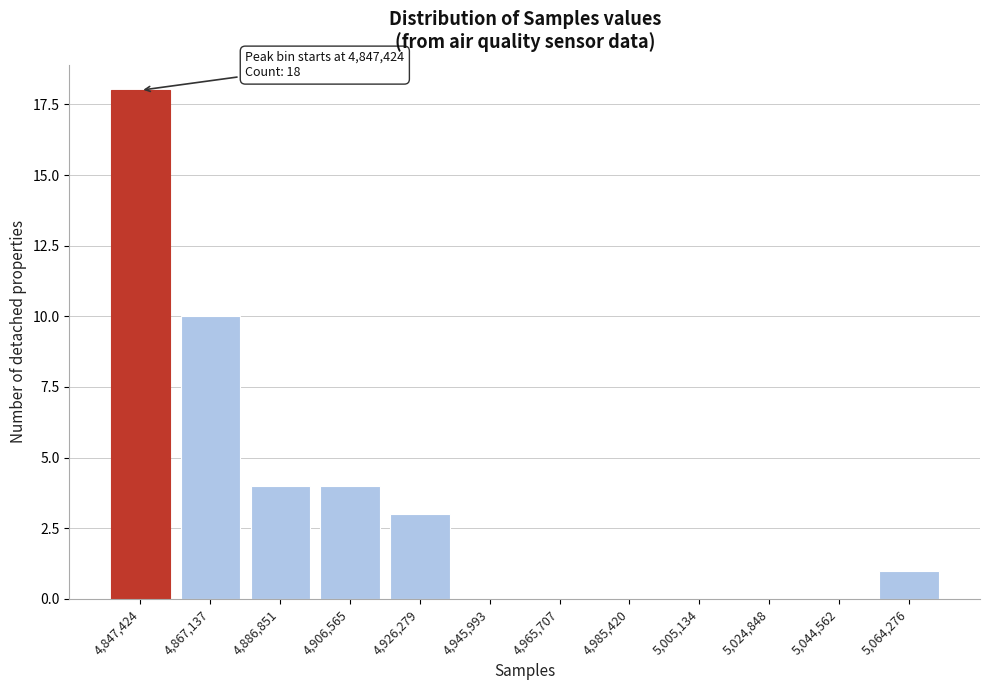

Reading left to right, list all the values displayed in this chart.

4,847,424=18	4,867,137=10	4,886,851=4	4,906,565=4	4,926,279=3	4,945,993=0	4,965,707=0	4,985,420=0	5,005,134=0	5,024,848=0	5,044,562=0	5,064,276=1